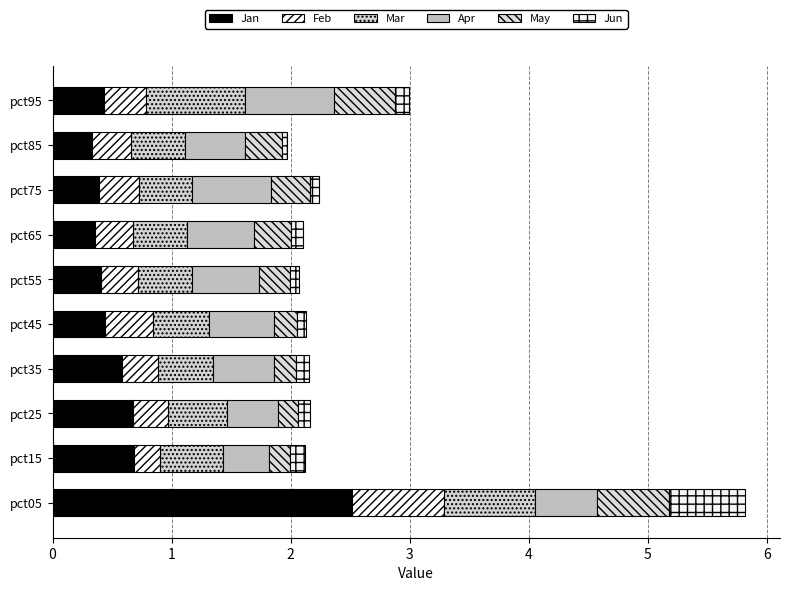

What is the value of the Jun bar at the 6th from the left?

0.1